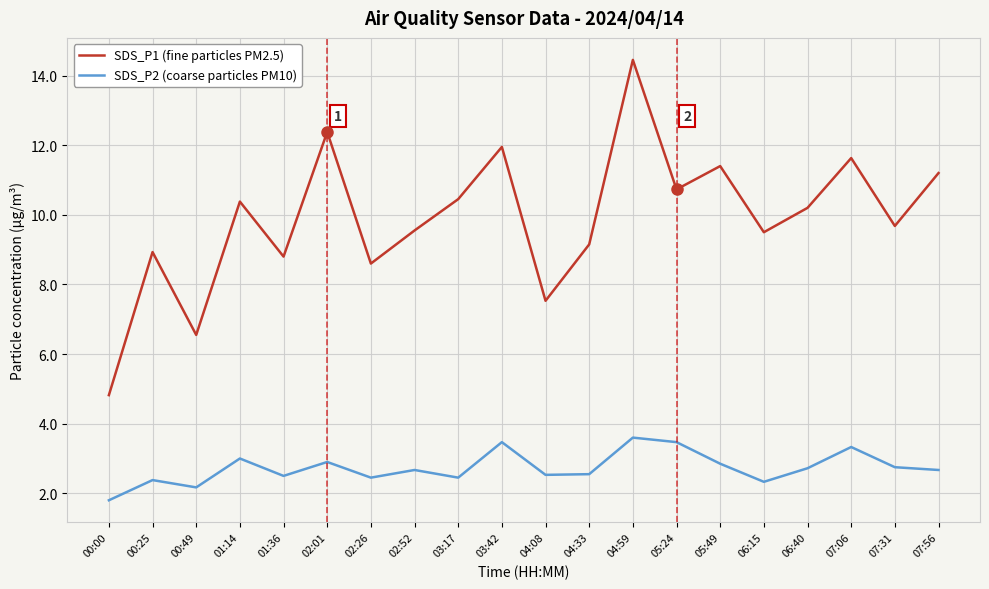

What is the sum of all SDS_P1 (fine particles PM2.5) values?

197.9